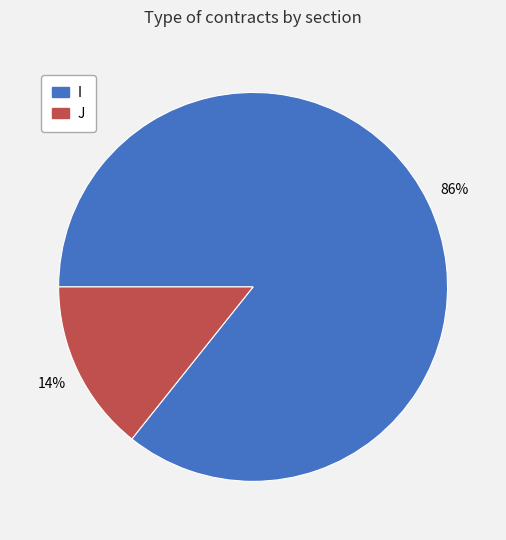

The I slice represents 94% of the pie. True or false?

False